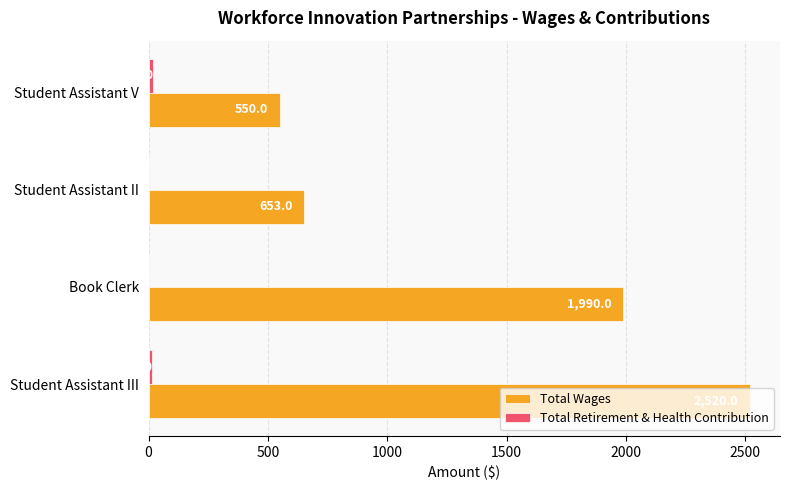

True or false: Total Wages has a value of 550 at Student Assistant V.

True